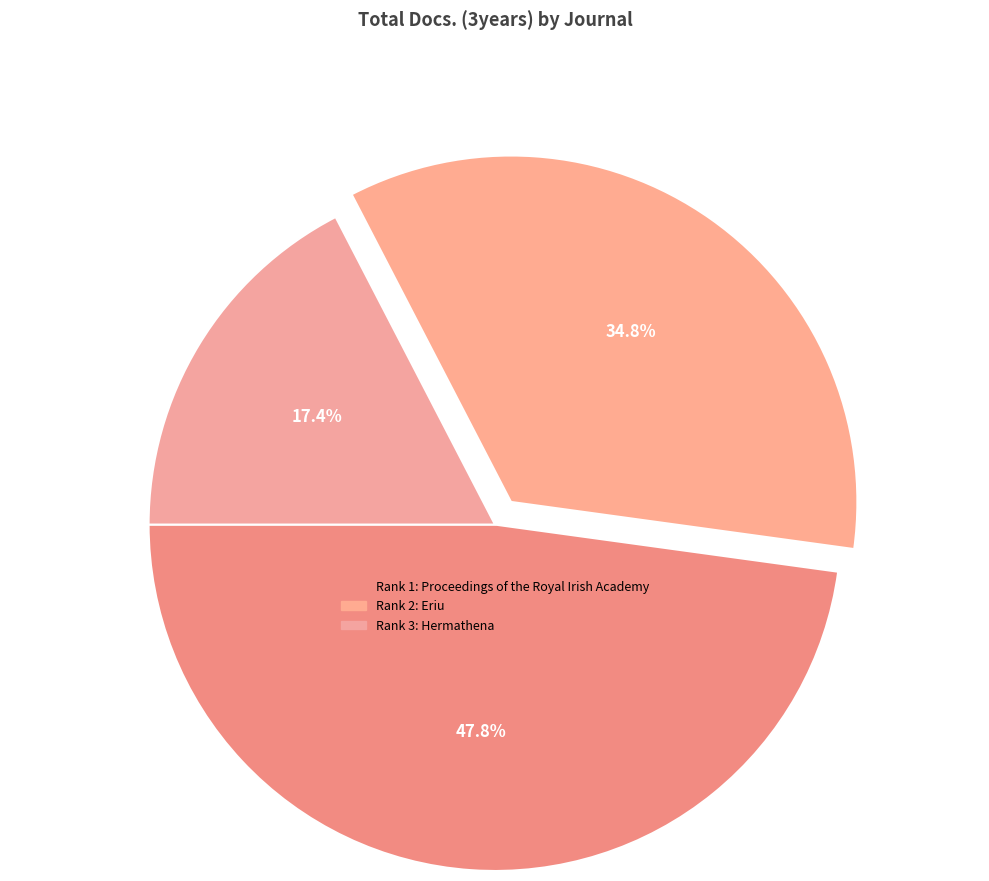

Count the number of slices in the pie.

3